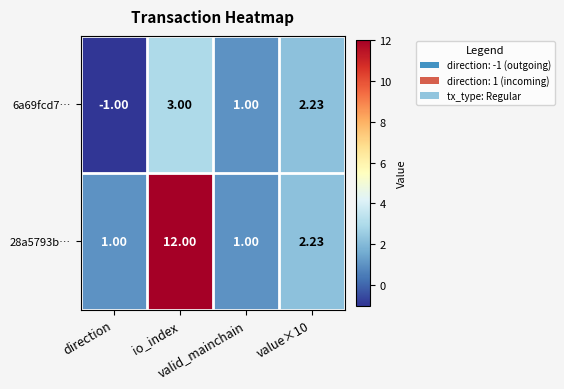

Which has a higher value, value×10 or valid_mainchain?

value×10